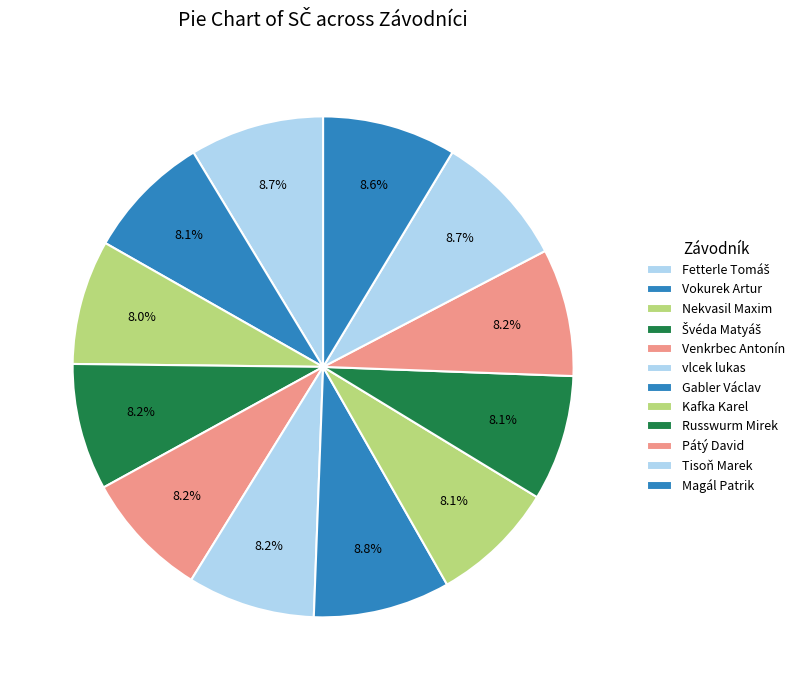

How many segments does this pie chart have?

12